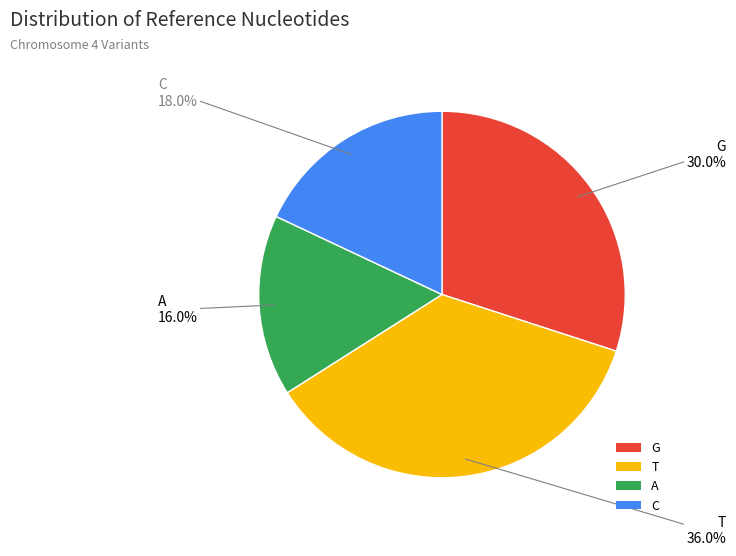

Does any single category account for the majority?

No